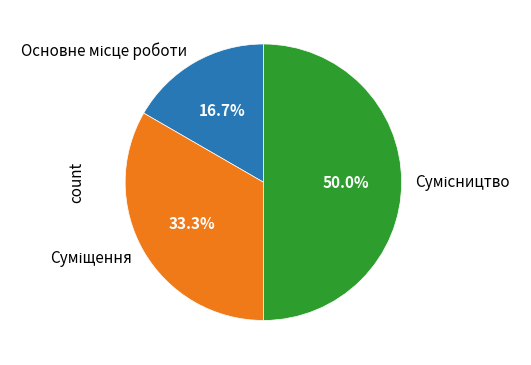

Rank the categories by value from lowest to highest.

Основне місце роботи, Суміщення, Сумісництво